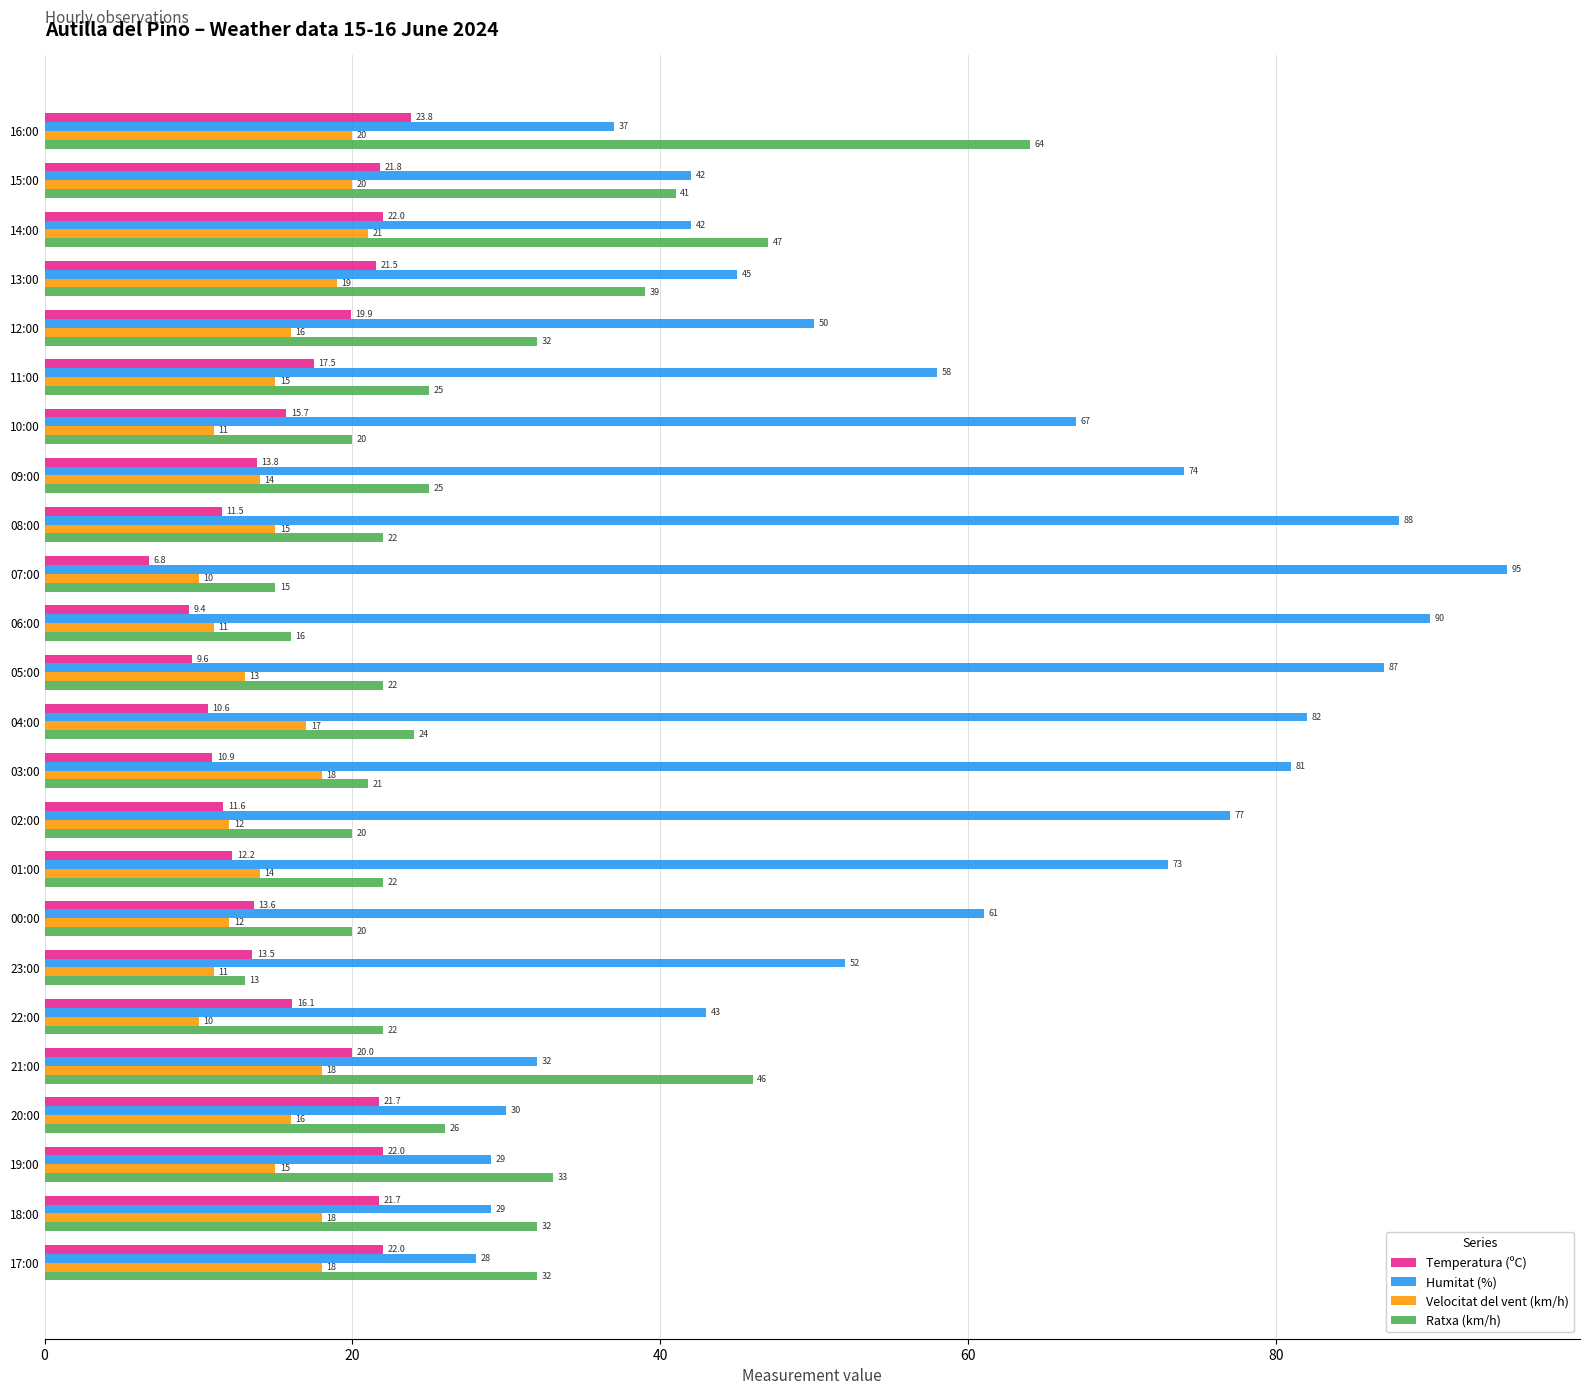

List the series in order of their peak value, highest first.

Humitat (%), Ratxa (km/h), Temperatura (ºC), Velocitat del vent (km/h)